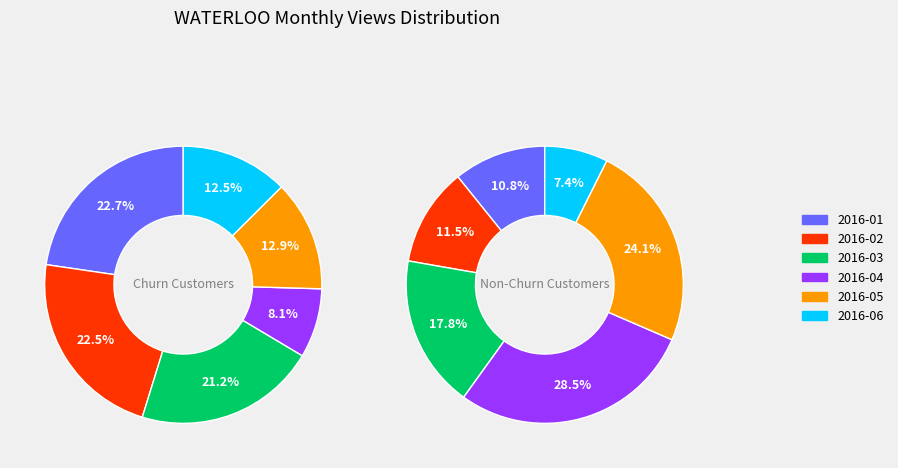

To the nearest percent, what is the average slice percentage?

17%